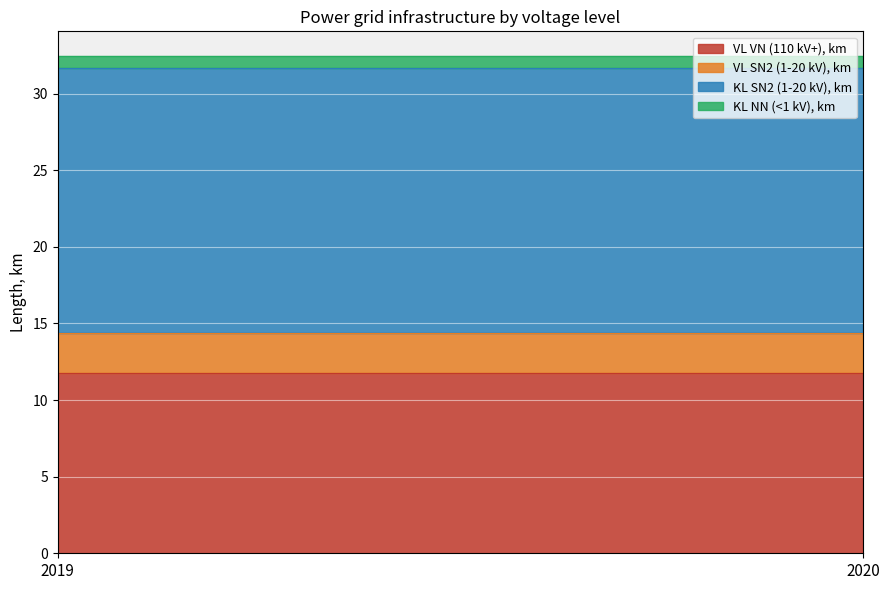

Reading left to right, transcribe all the data shown in this chart.

VL VN (110 kV+), km: 11.7	11.7
VL SN2 (1-20 kV), km: 2.6	2.6
KL SN2 (1-20 kV), km: 17.3	17.3
KL NN (<1 kV), km: 0.8	0.8